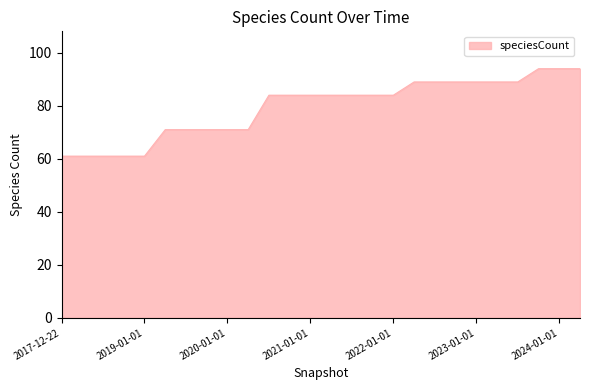

What is the maximum value shown in the chart?

94